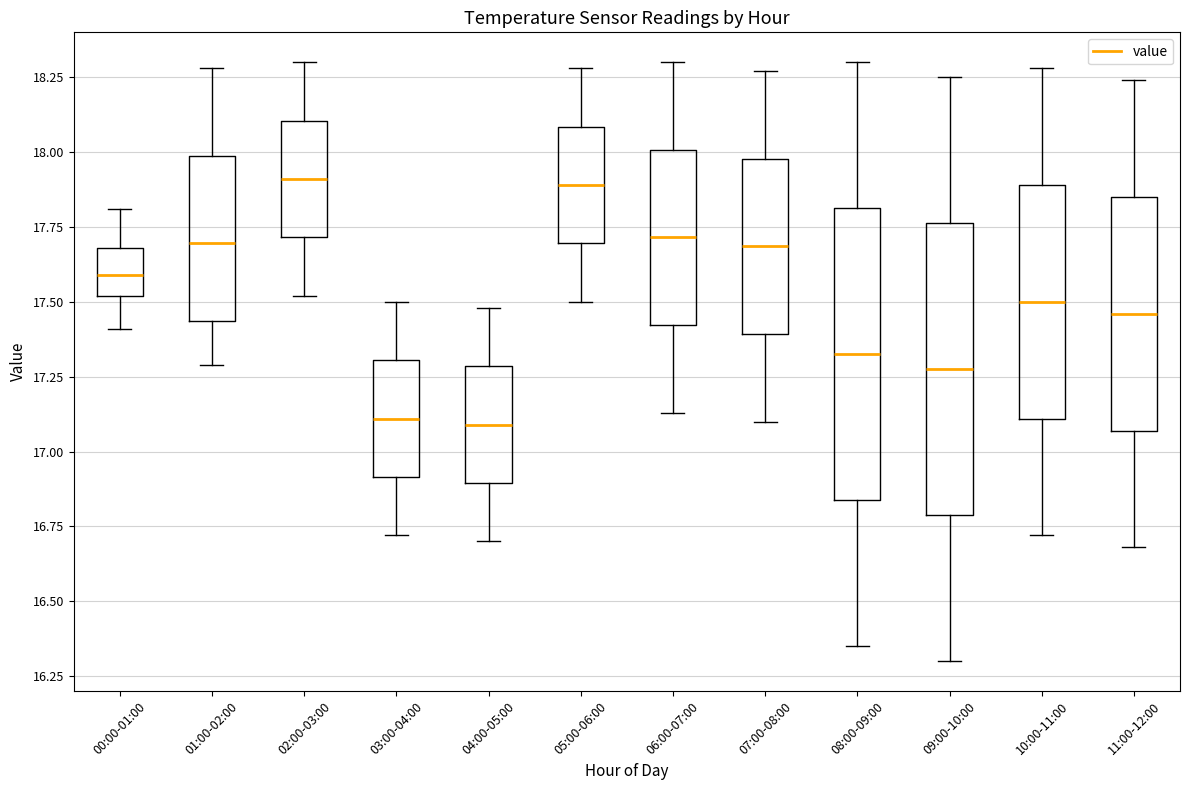

Reading left to right, transcribe this box plot: for each box, give where its median line is, the range the box spans, and where its two whiskers end, as read against the y-axis. The values are not printed on the chart, so give them approximately, as read against the axis.

00:00-01:00: median 17.60, box 17.50 to 17.70, whiskers 17.40 to 17.80
01:00-02:00: median 17.70, box 17.45 to 18.00, whiskers 17.30 to 18.30
02:00-03:00: median 17.90, box 17.70 to 18.10, whiskers 17.50 to 18.30
03:00-04:00: median 17.10, box 16.90 to 17.30, whiskers 16.70 to 17.50
04:00-05:00: median 17.10, box 16.90 to 17.30, whiskers 16.70 to 17.50
05:00-06:00: median 17.90, box 17.70 to 18.10, whiskers 17.50 to 18.30
06:00-07:00: median 17.70, box 17.40 to 18.00, whiskers 17.15 to 18.30
07:00-08:00: median 17.70, box 17.40 to 18.00, whiskers 17.10 to 18.25
08:00-09:00: median 17.35, box 16.85 to 17.80, whiskers 16.35 to 18.30
09:00-10:00: median 17.30, box 16.80 to 17.75, whiskers 16.30 to 18.25
10:00-11:00: median 17.50, box 17.10 to 17.90, whiskers 16.70 to 18.30
11:00-12:00: median 17.45, box 17.05 to 17.85, whiskers 16.70 to 18.25